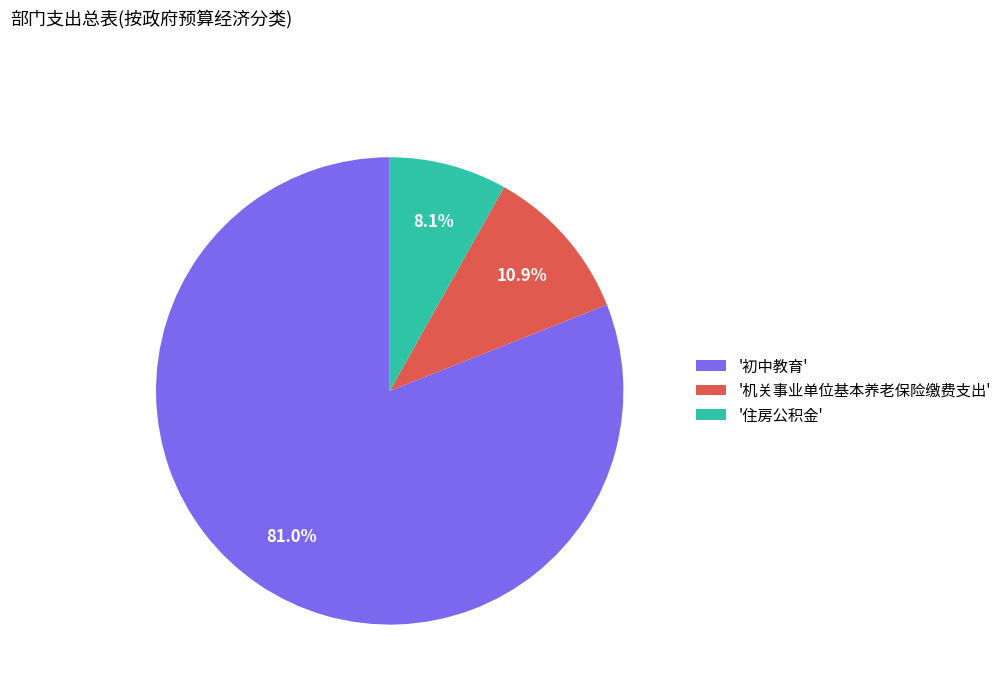

Between '住房公积金' and '机关事业单位基本养老保险缴费支出', which is larger?

'机关事业单位基本养老保险缴费支出'